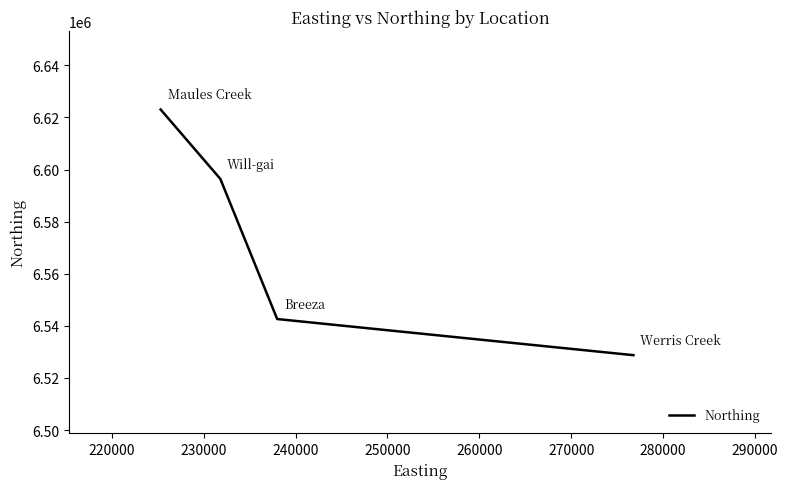

What is the greatest value displayed?

6623037